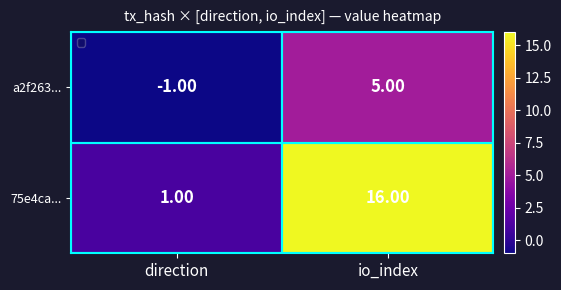

Which series has the largest range (max minus min)?

75e4ca...